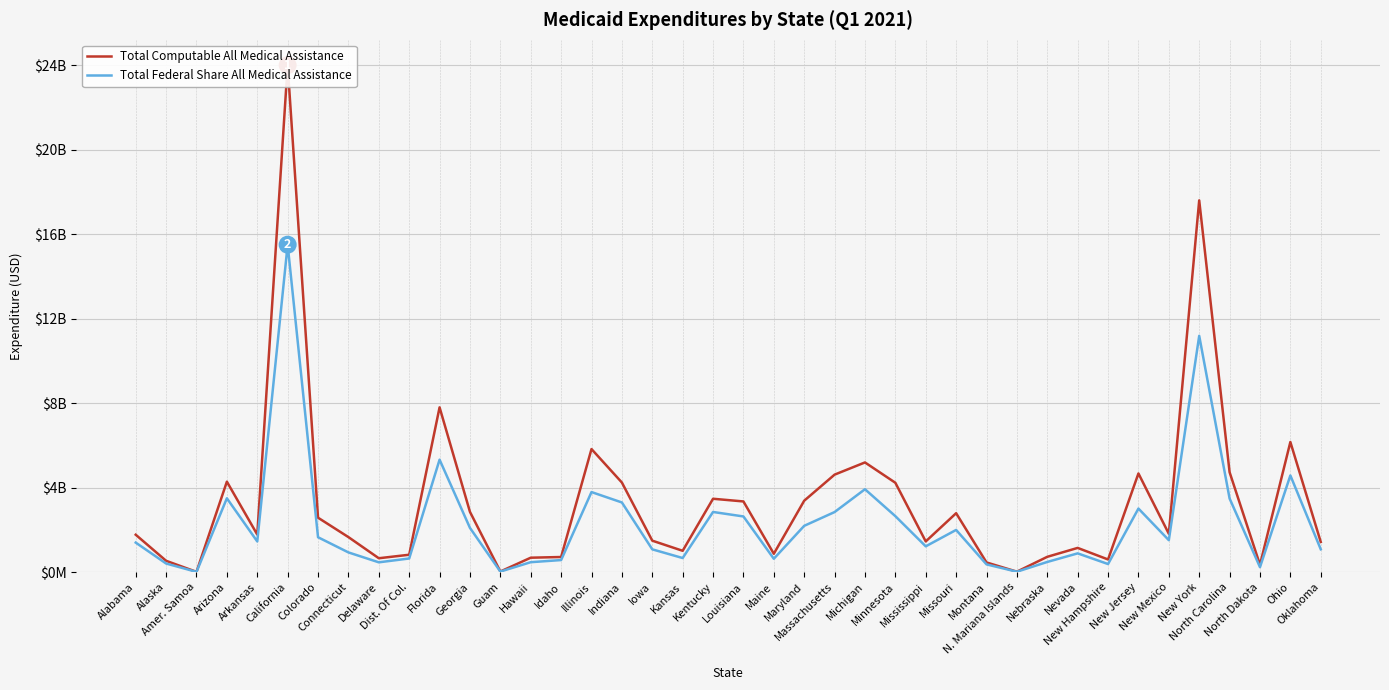

True or false: Total Computable All Medical Assistance and Total Federal Share All Medical Assistance cross at least once.

False